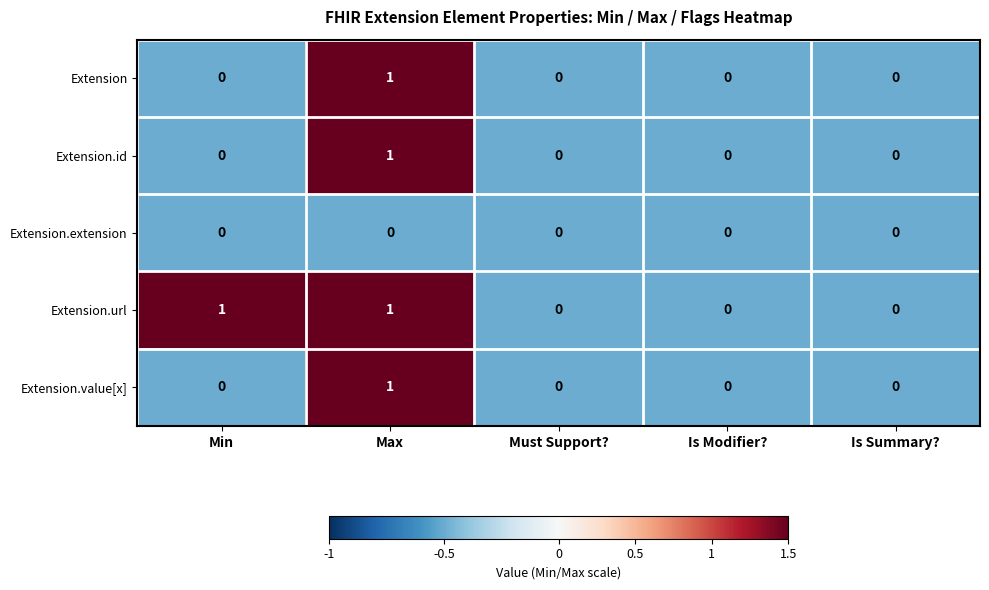

Count the Extension.url values in the range 0 to 1.

5